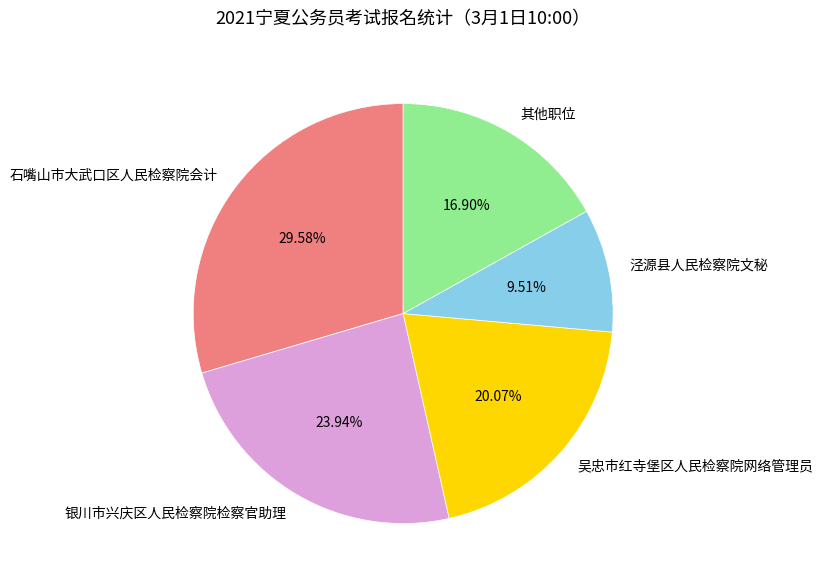

Combined, do 吴忠市红寺堡区人民检察院网络管理员 and 银川市兴庆区人民检察院检察官助理 account for over 50%?

No